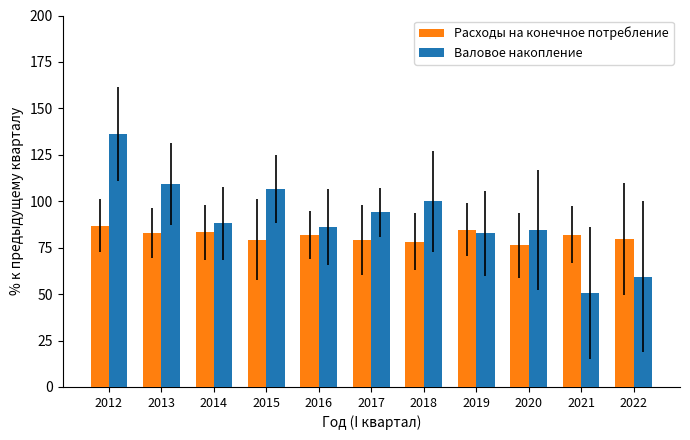

What is the sum of all Расходы на конечное потребление values?

894.0